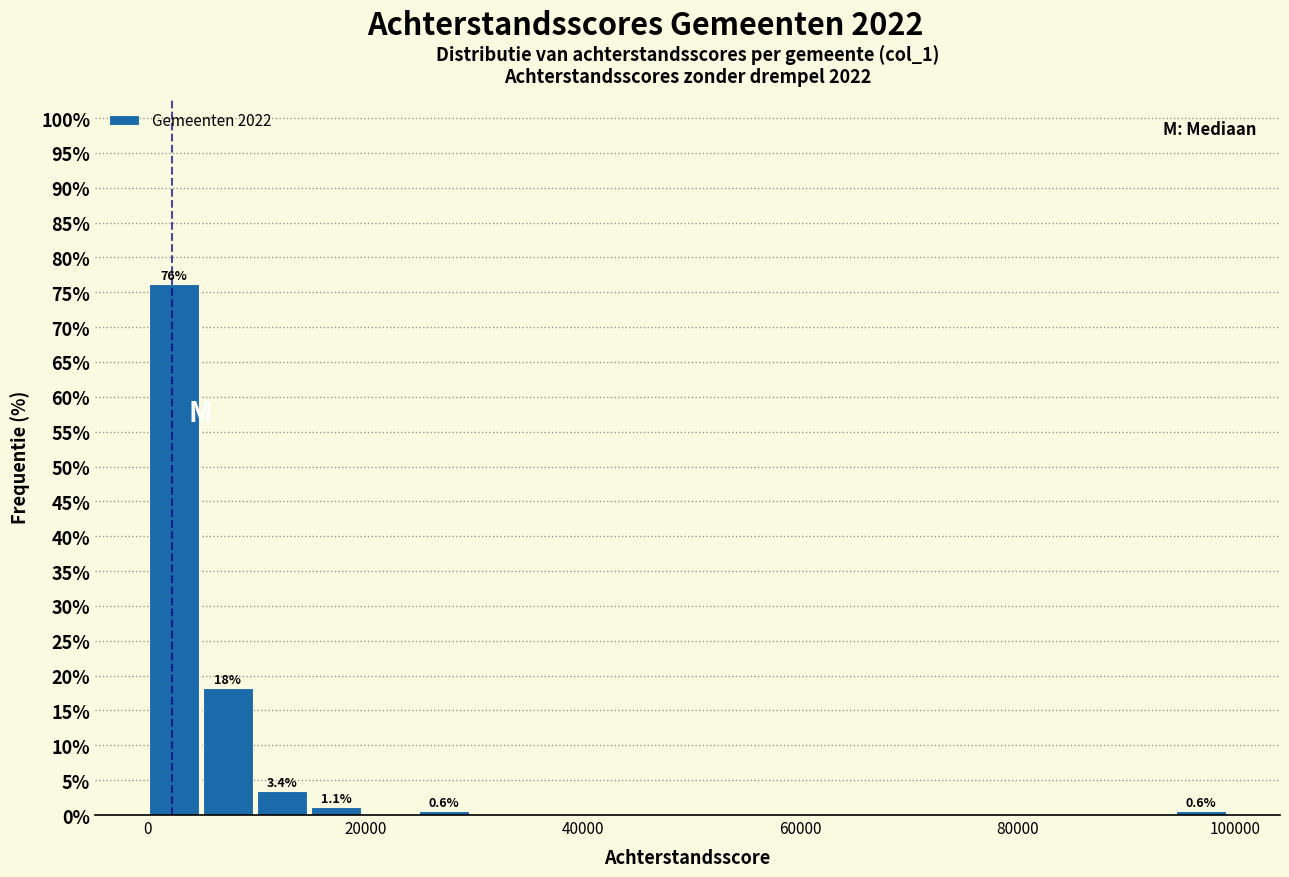

Read against the x-axis, roughly where is the centre of the tallest bar?

2000